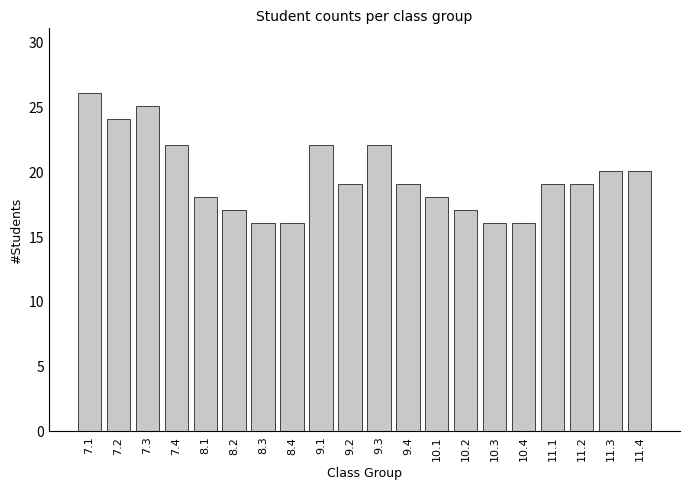

Reading left to right, what are all the values shown in this chart?

26	24	25	22	18	17	16	16	22	19	22	19	18	17	16	16	19	19	20	20